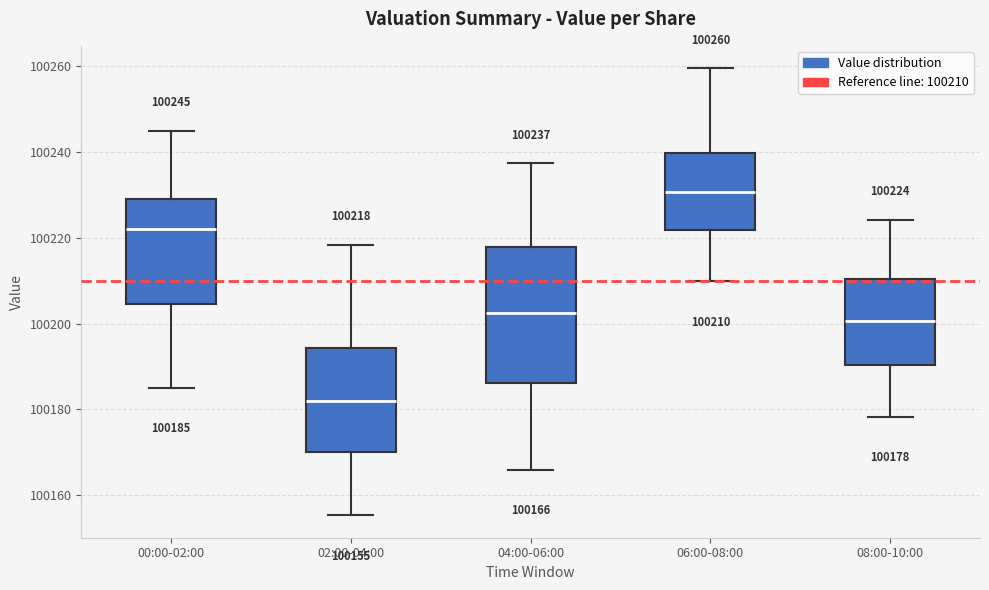

Which box's median line is the lowest?

02:00-04:00